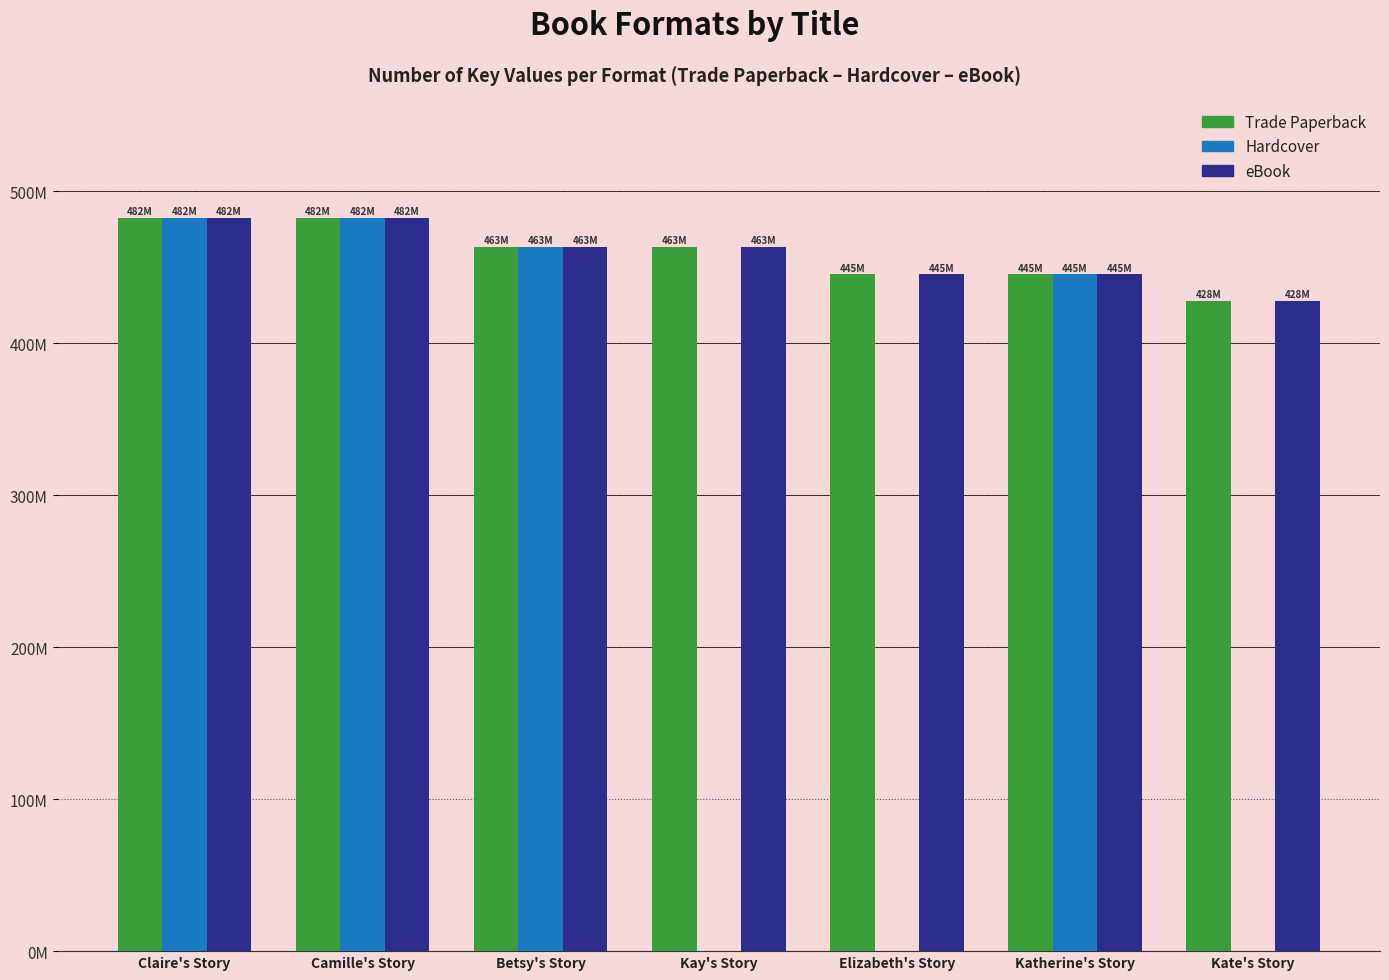

What is the difference between the second highest and second lowest values in the Hardcover series?

482497431